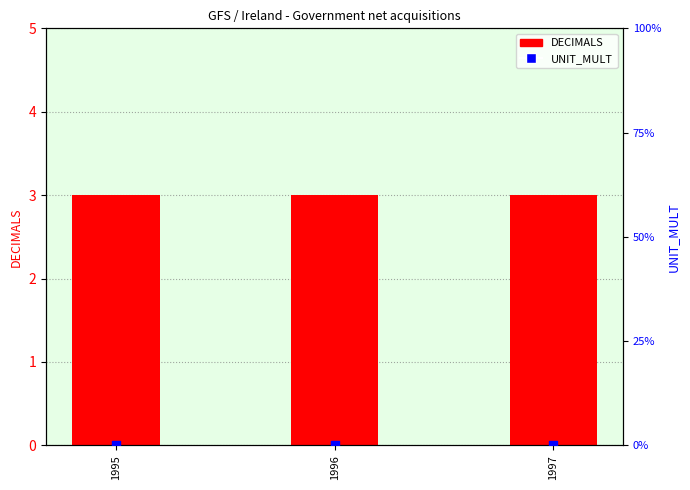

What are all the series names shown in the legend?

DECIMALS, UNIT_MULT